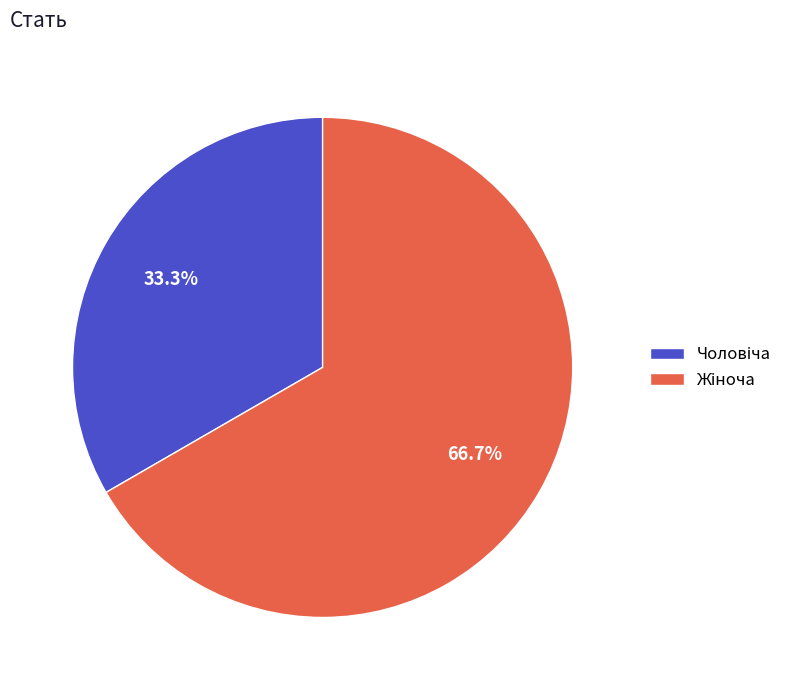

Is there any slice that represents more than half of the pie?

Yes